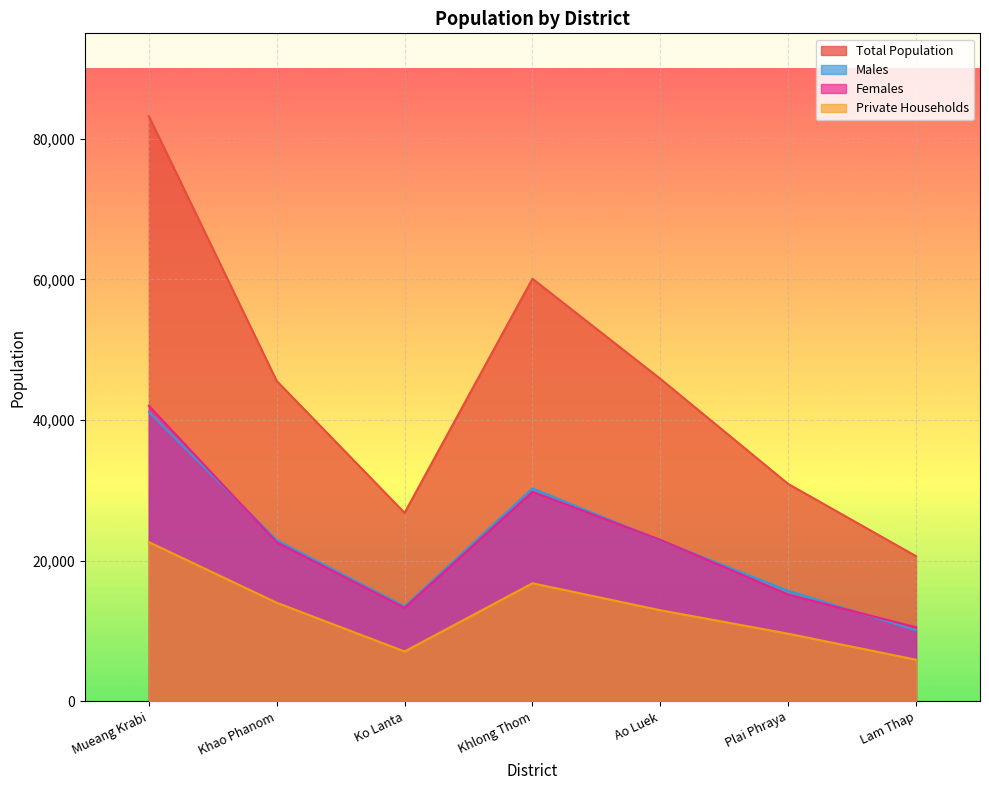

What is the label of the 5th point from the right?

Ko Lanta